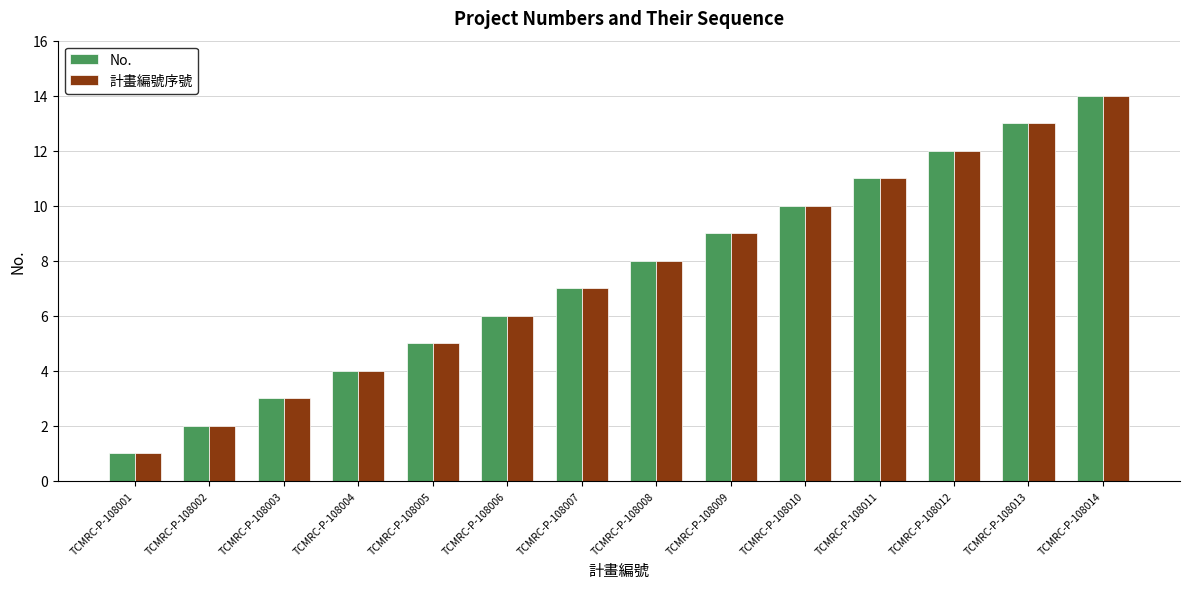

What are all the series names shown in the legend?

No., 計畫編號序號